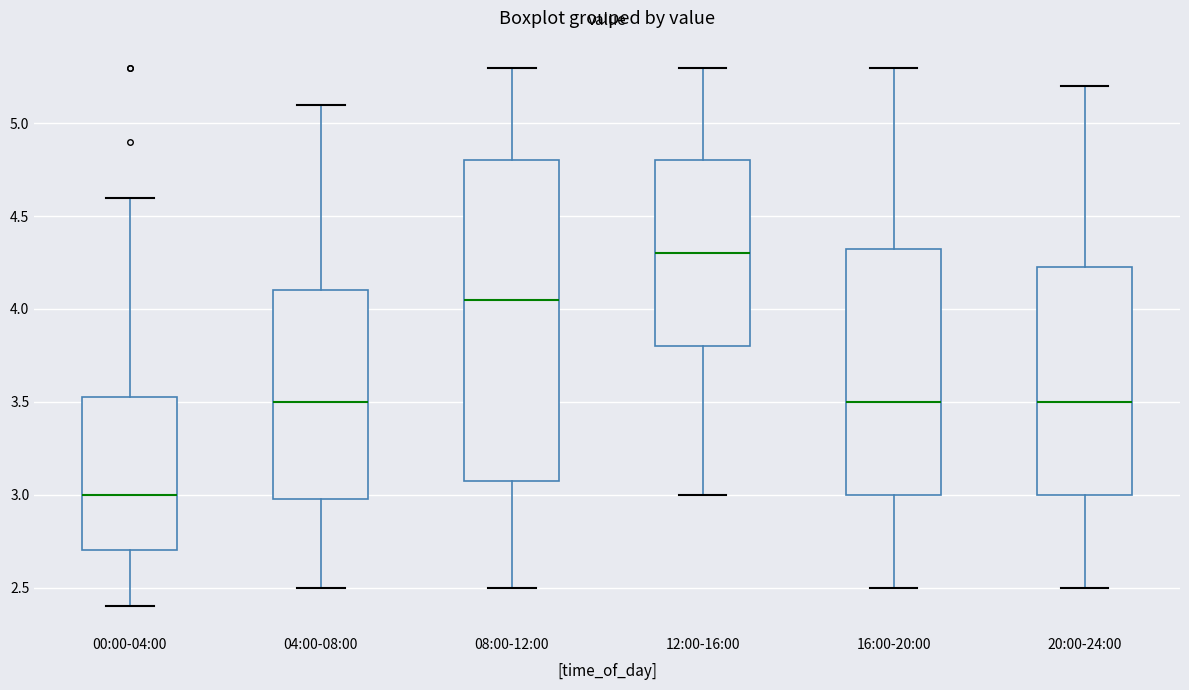

Which box's median line is the lowest?

00:00-04:00